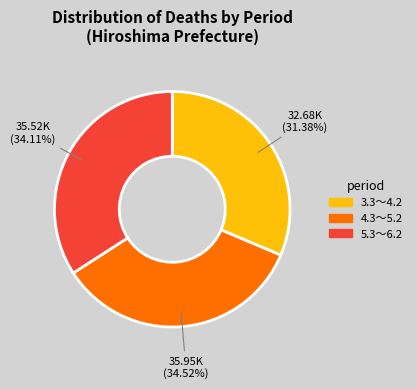

Is it true that 3.3～4.2 is 41% of the pie?

False